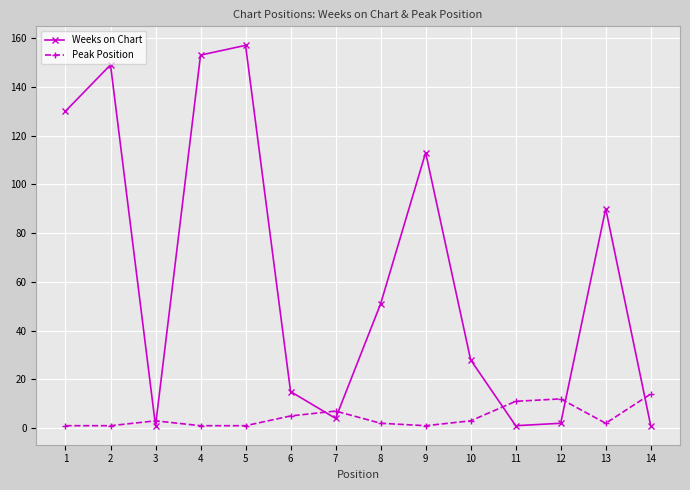

Reading left to right, transcribe all the data shown in this chart.

Weeks on Chart: 130	149	1	153	157	15	4	51	113	28	1	2	90	1
Peak Position: 1	1	3	1	1	5	7	2	1	3	11	12	2	14